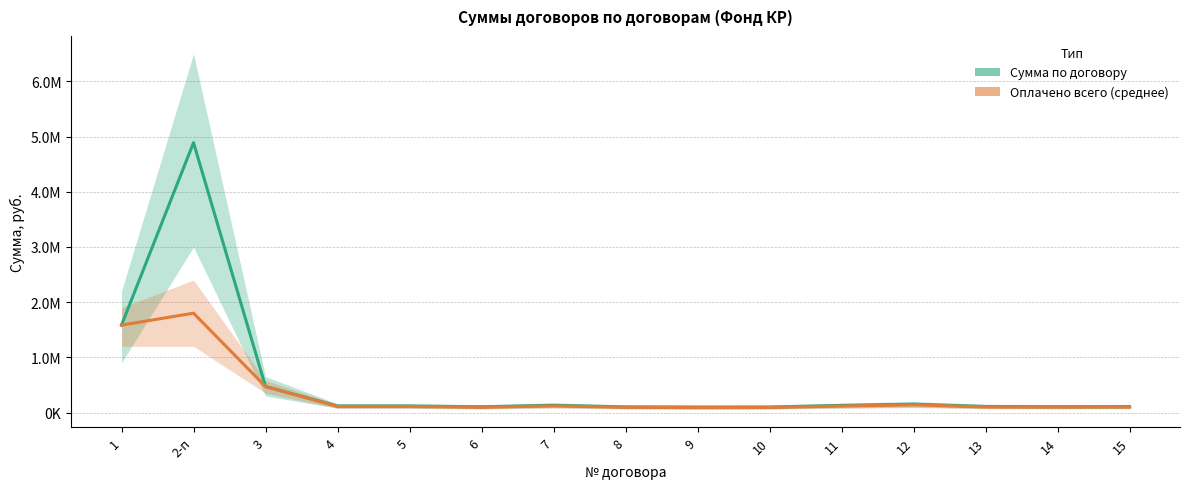

True or false: Сумма по договору has a value of 153343.4 at 6.

False